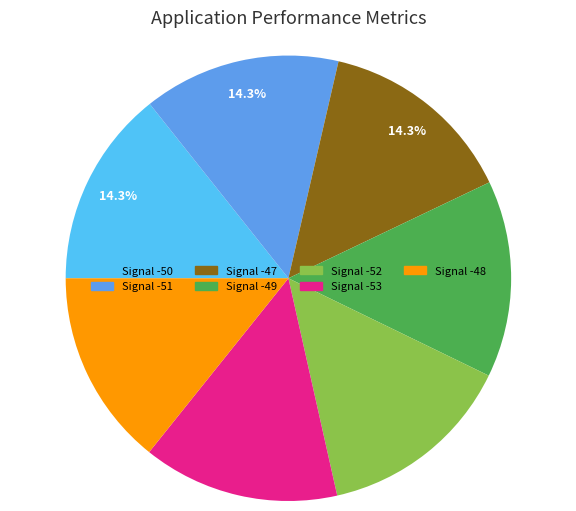

Is there a majority slice in this chart?

No